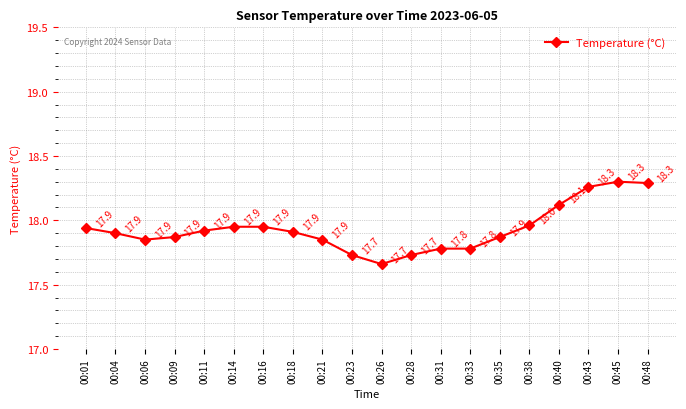

Is it true that the value at 00:09 is 28.4?

False